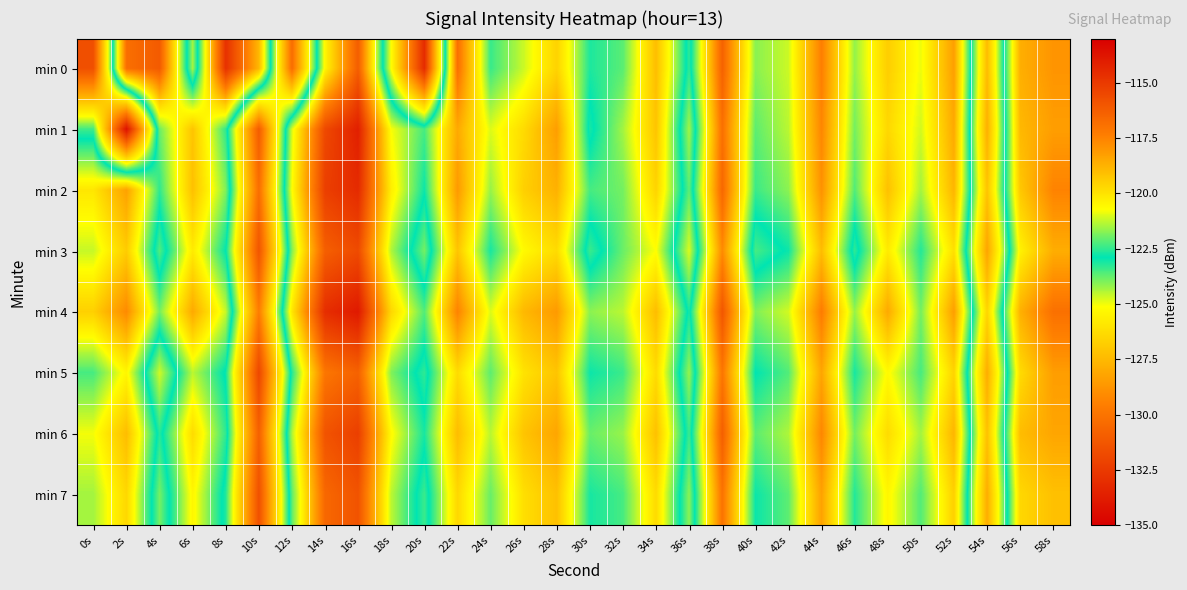

Which series has the largest total across all categories?

min 4